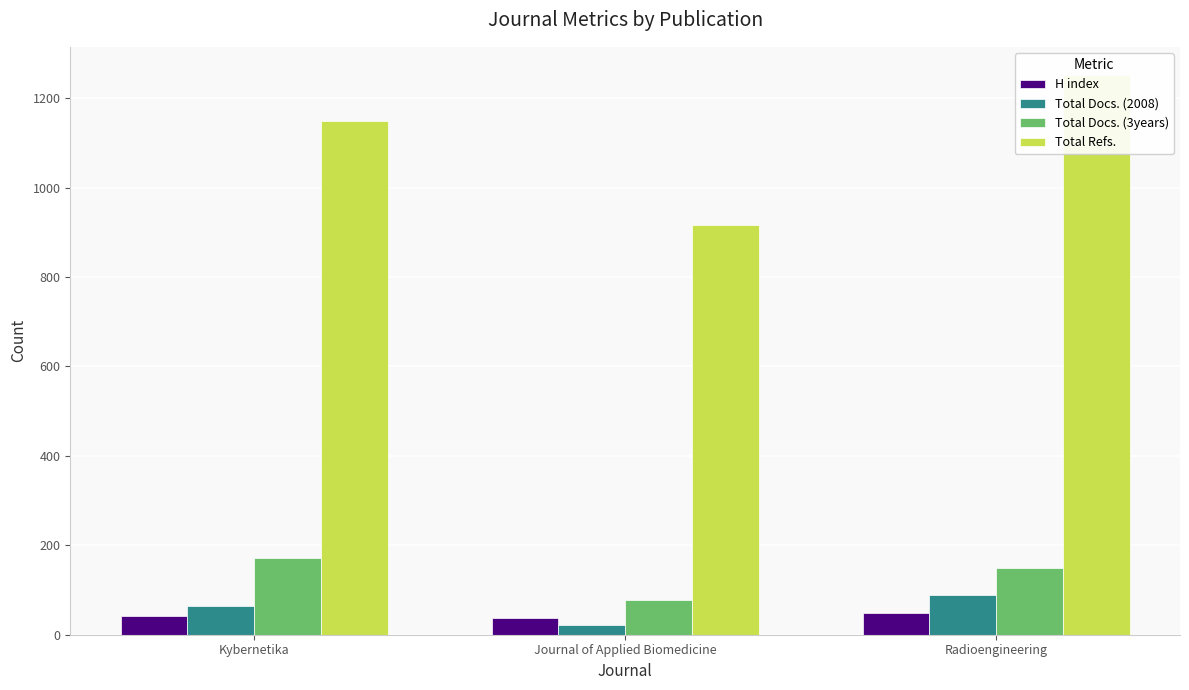

At which label is Total Docs. (3years) closest to 124?

Radioengineering